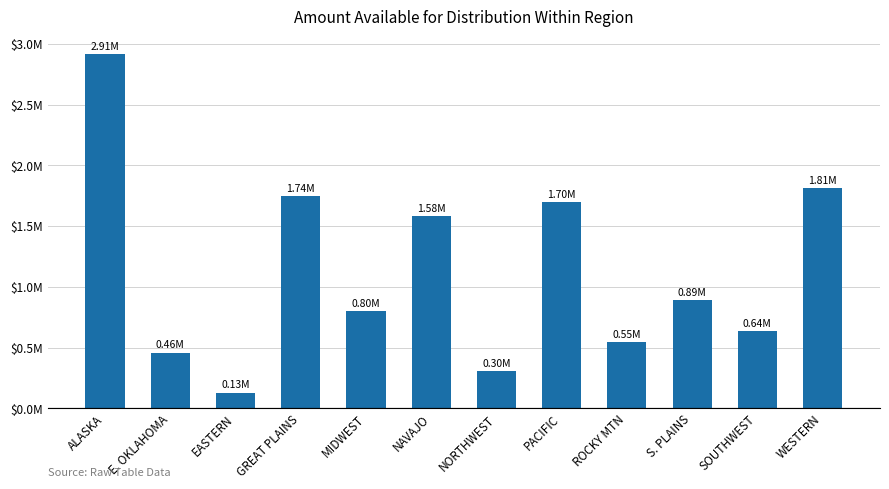

List the labels in order of value, smallest first.

EASTERN, NORTHWEST, E. OKLAHOMA, ROCKY MTN, SOUTHWEST, MIDWEST, S. PLAINS, NAVAJO, PACIFIC, GREAT PLAINS, WESTERN, ALASKA